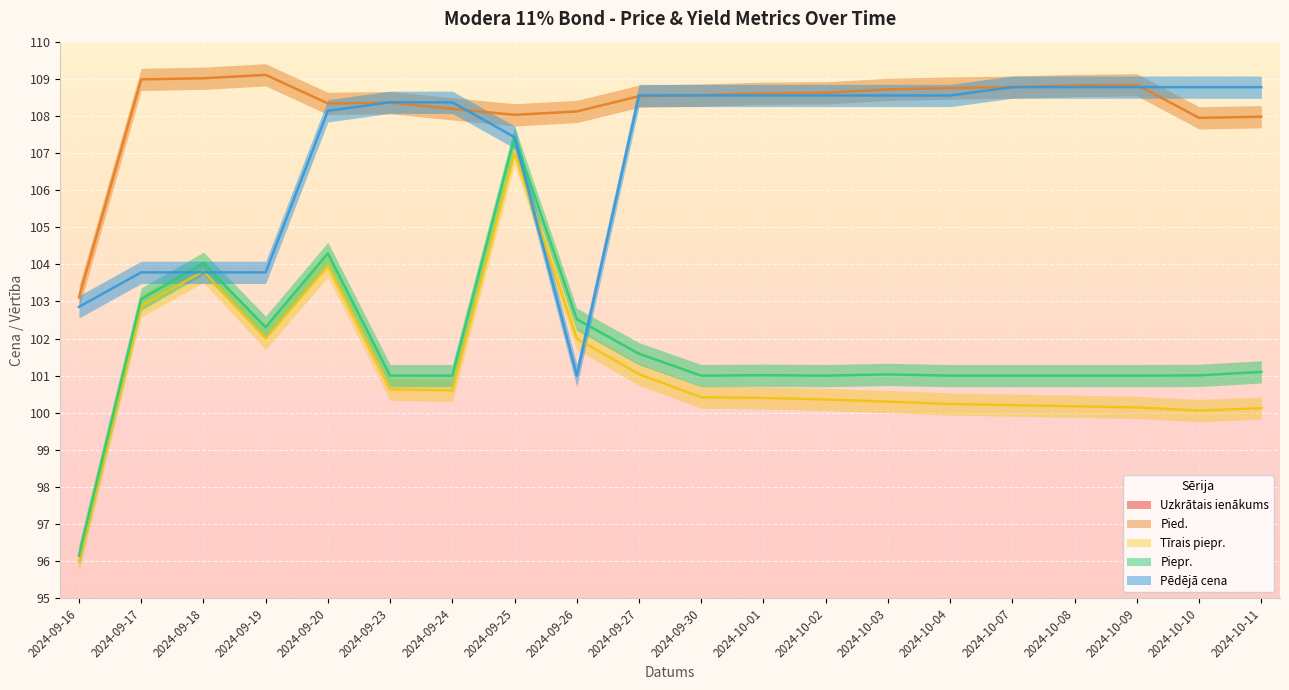

How many lines are shown in the chart?

5